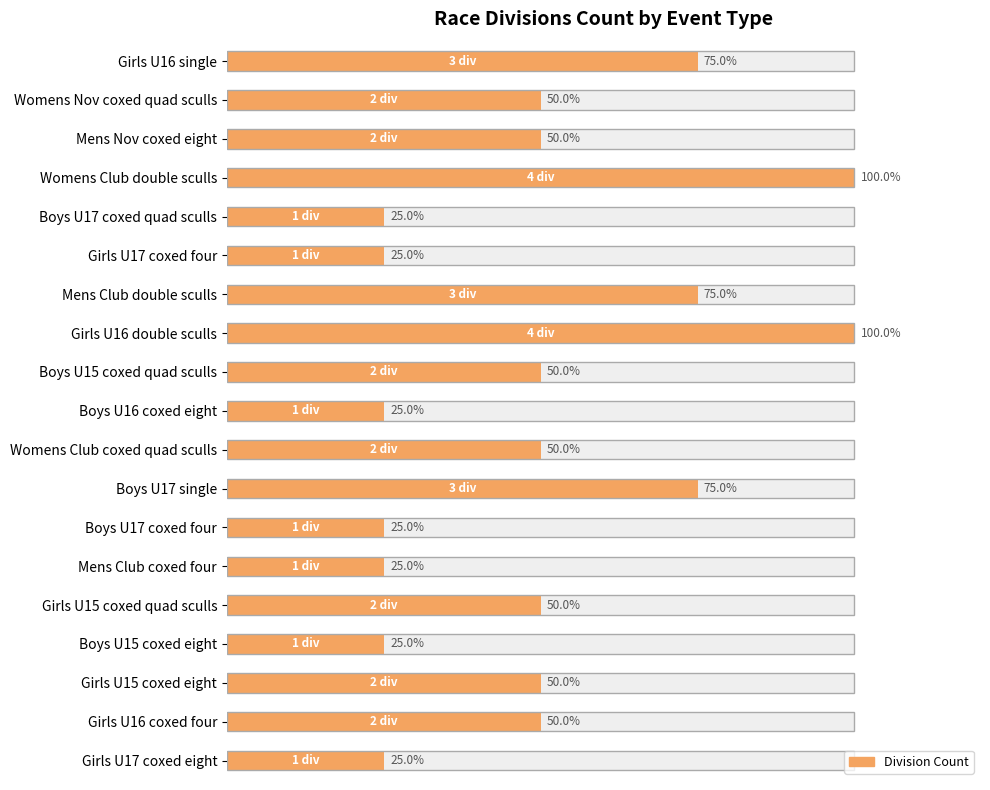

Reading right to left, transcribe all the data shown in this chart.

25	50	50	25	50	25	25	75	50	25	50	100	75	25	25	100	50	50	75